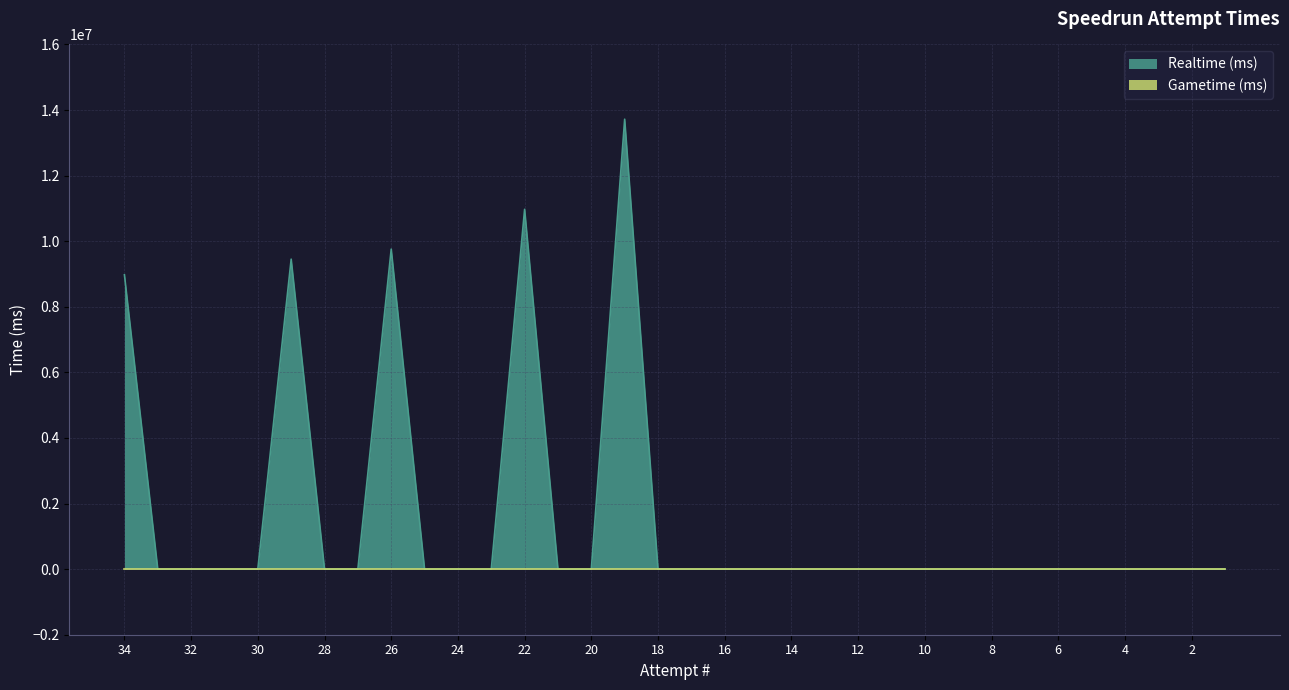

List the labels in order of value, smallest first.

33, 32, 31, 30, 28, 27, 25, 24, 23, 21, 20, 18, 17, 16, 15, 14, 13, 12, 11, 10, 9, 8, 7, 6, 5, 4, 3, 2, 1, 34, 29, 26, 22, 19